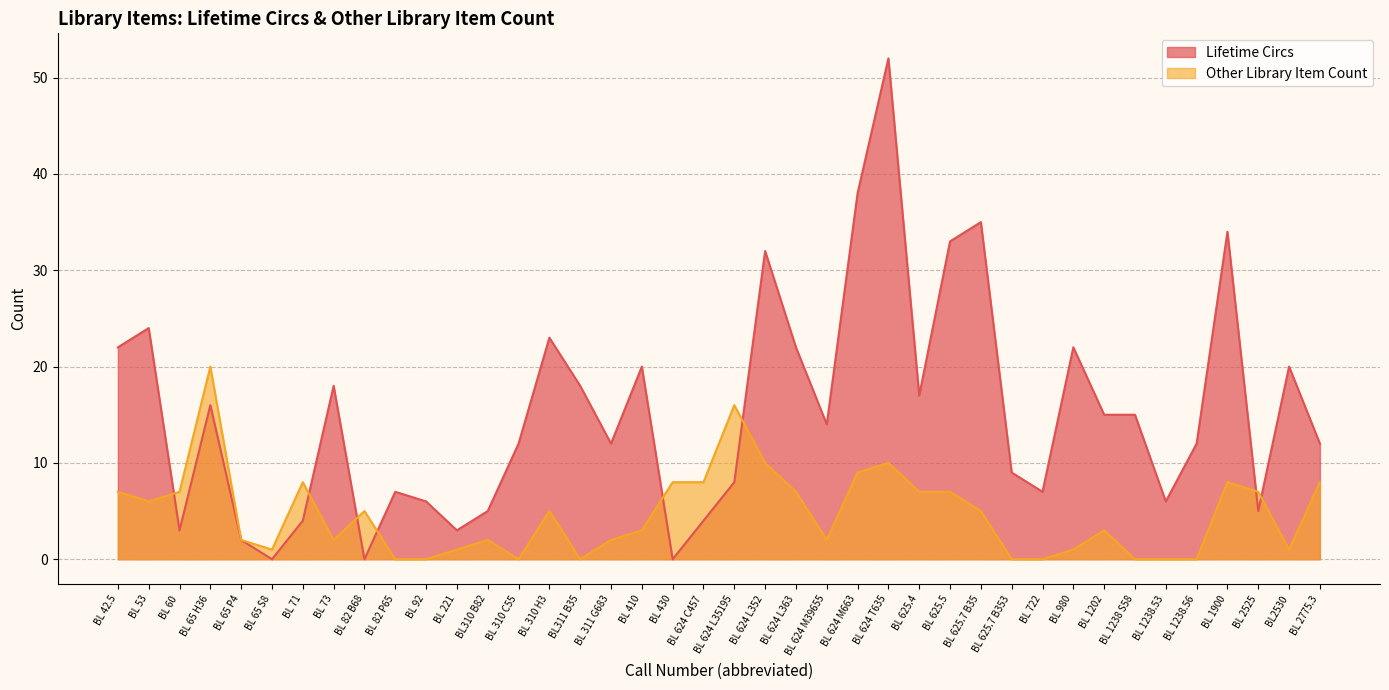

How many times do Lifetime Circs and Other Library Item Count cross each other?

8